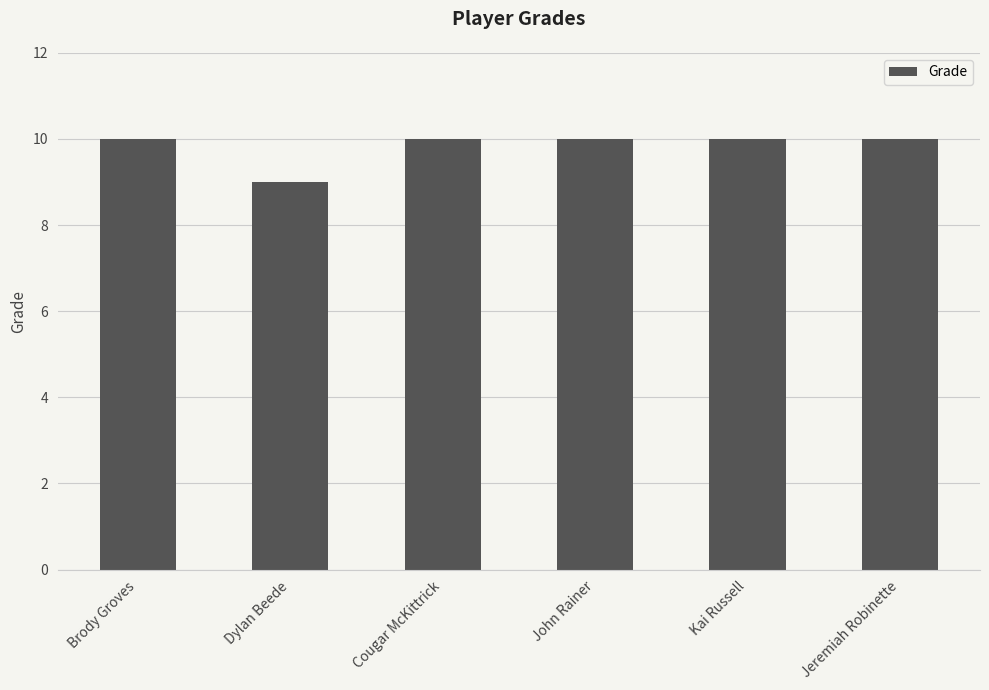

Which category has the lowest value across all series?

Dylan Beede